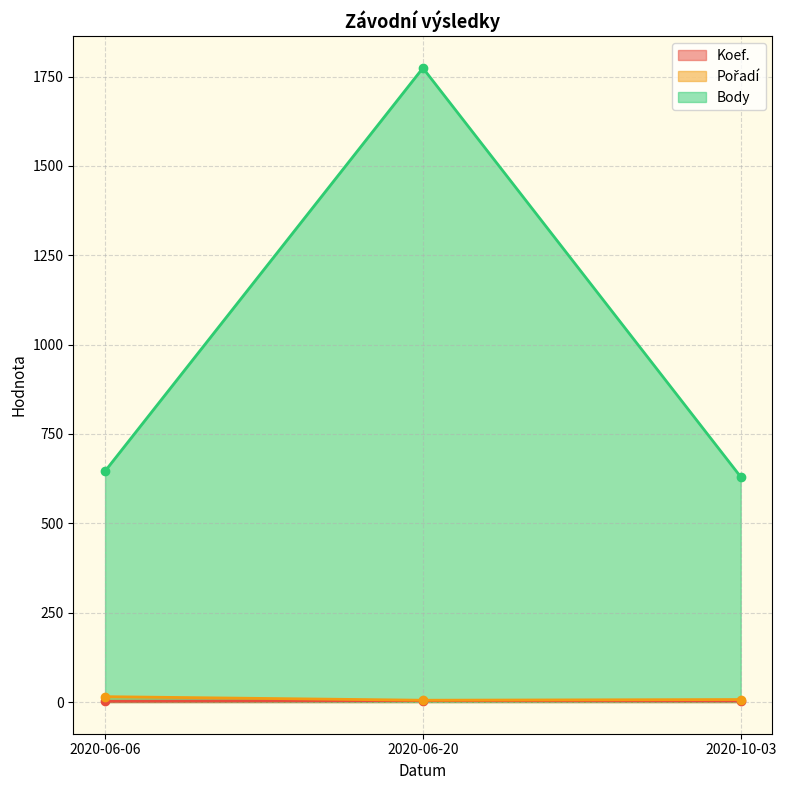

What is the total value across all series at 2020-10-03?

640